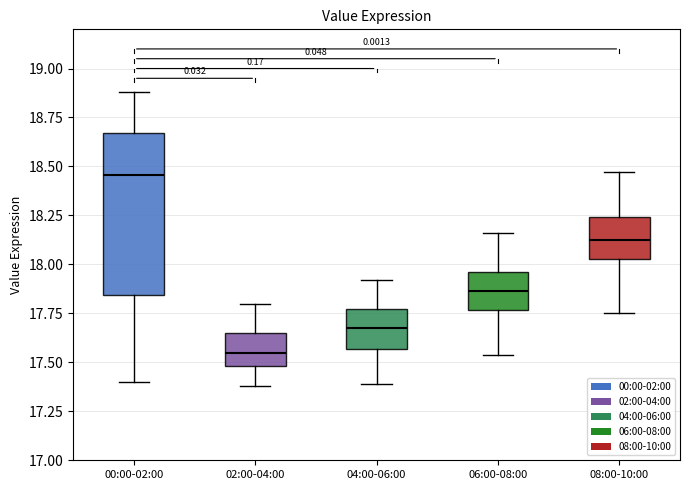

Which box is the tallest, from its lower edge to its upper edge?

00:00-02:00